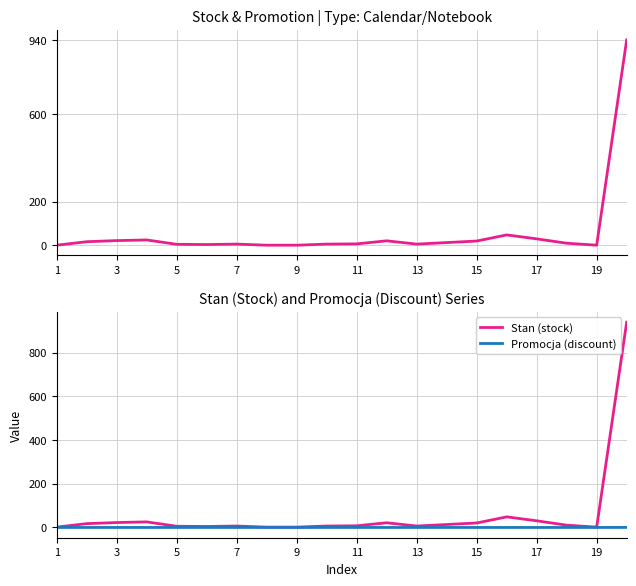

How many lines are shown in the chart?

3